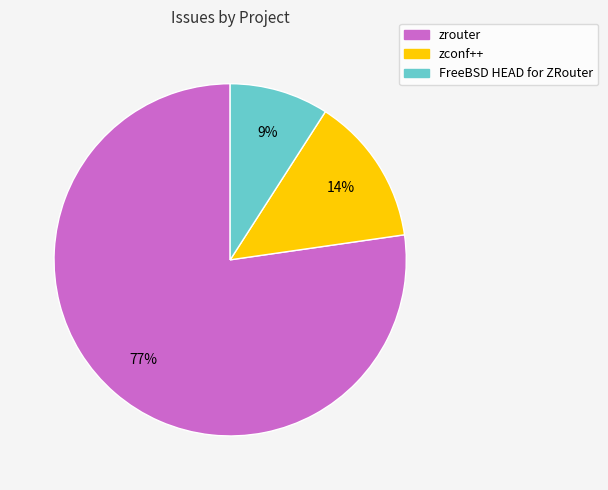

To the nearest percent, what is the average slice percentage?

33%